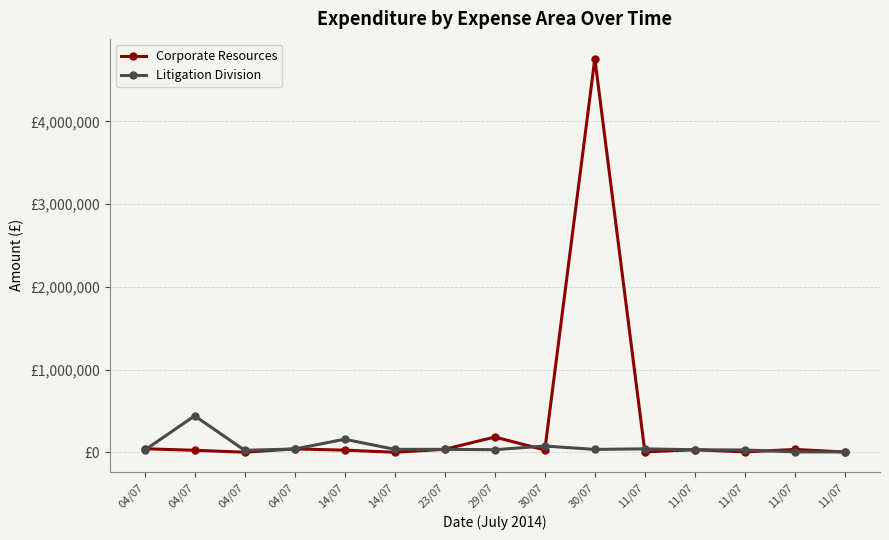

Reading left to right, list all the values displayed in this chart.

Corporate Resources: 42524.0	23997.3	819.6	40980.9	25572.6	138.6	36000.0	184234.0	27642.5	4758687.6	4421.3	31324.8	4266.7	34416.4	3209.9
Litigation Division: 25440.0	440325.0	23810.0	39495.0	157540.0	35526.0	35464.5	31284.0	75387.0	34669.8	41486.2	30190.0	27959.7	4426.5	4355.2